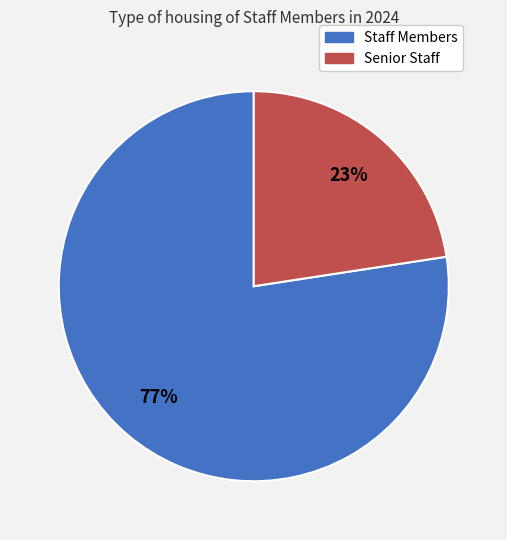

What is the ratio of the value at Senior Staff to the value at Staff Members?

0.3